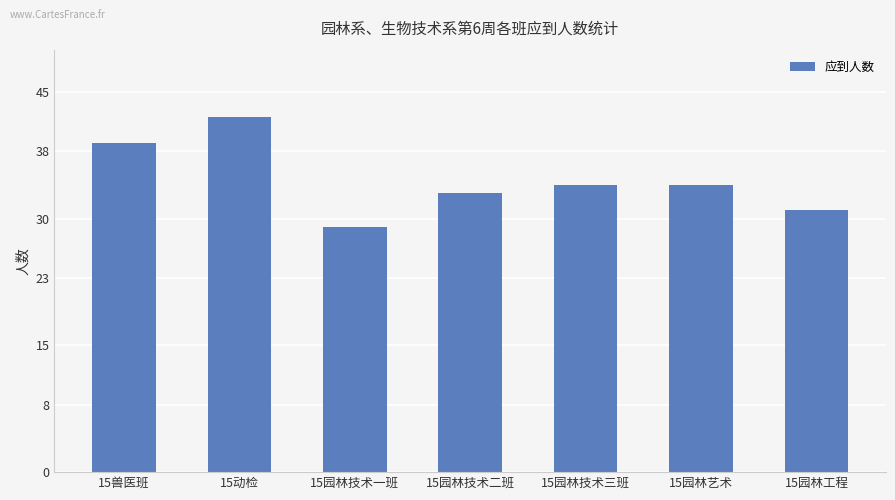

Reading left to right, what are all the values shown in this chart?

15兽医班=39	15动检=42	15园林技术一班=29	15园林技术二班=33	15园林技术三班=34	15园林艺术=34	15园林工程=31